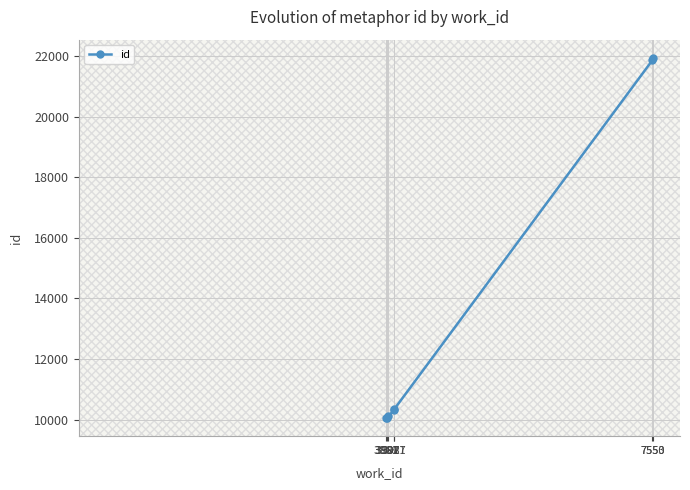

What is the smallest value displayed?

10051.0